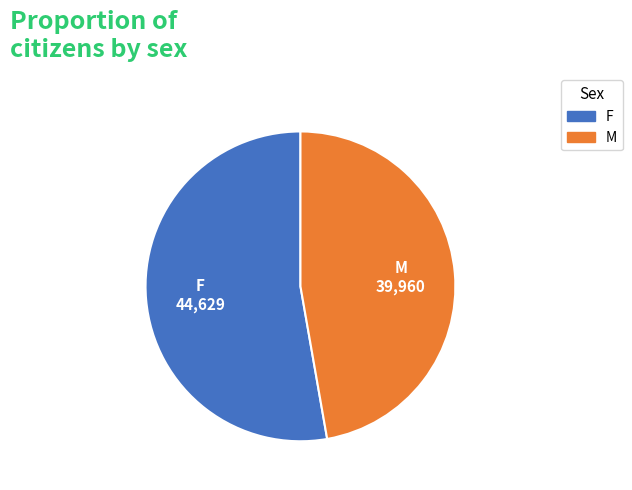

Is there a majority slice in this chart?

Yes